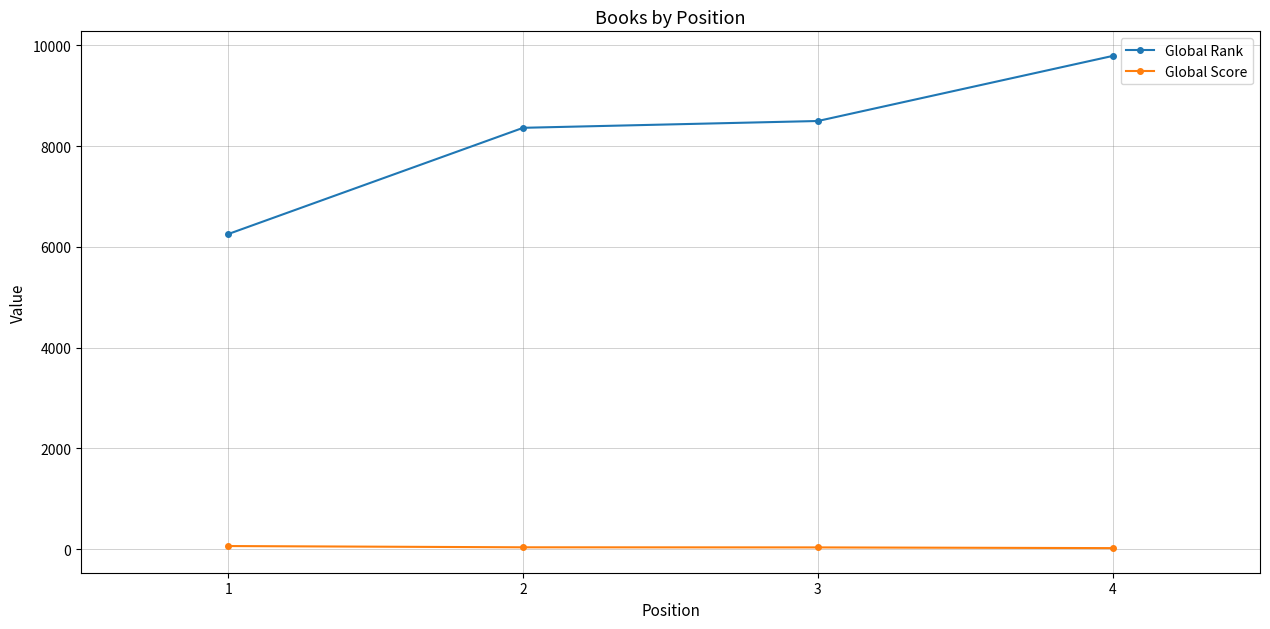

How many data points does each series have?

4